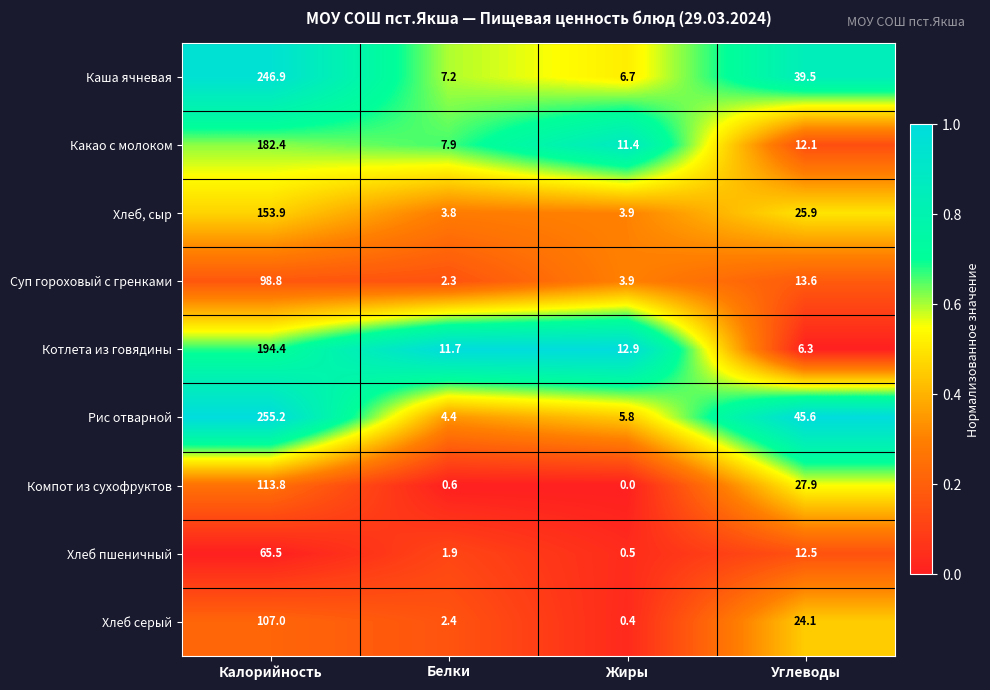

At which category does the chart reach its peak across all series?

Калорийность